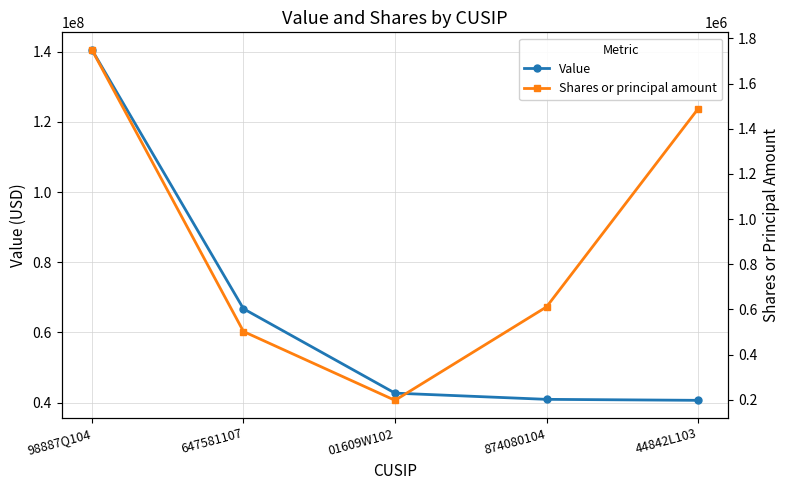

What is the lowest value of the Value series?

40659000